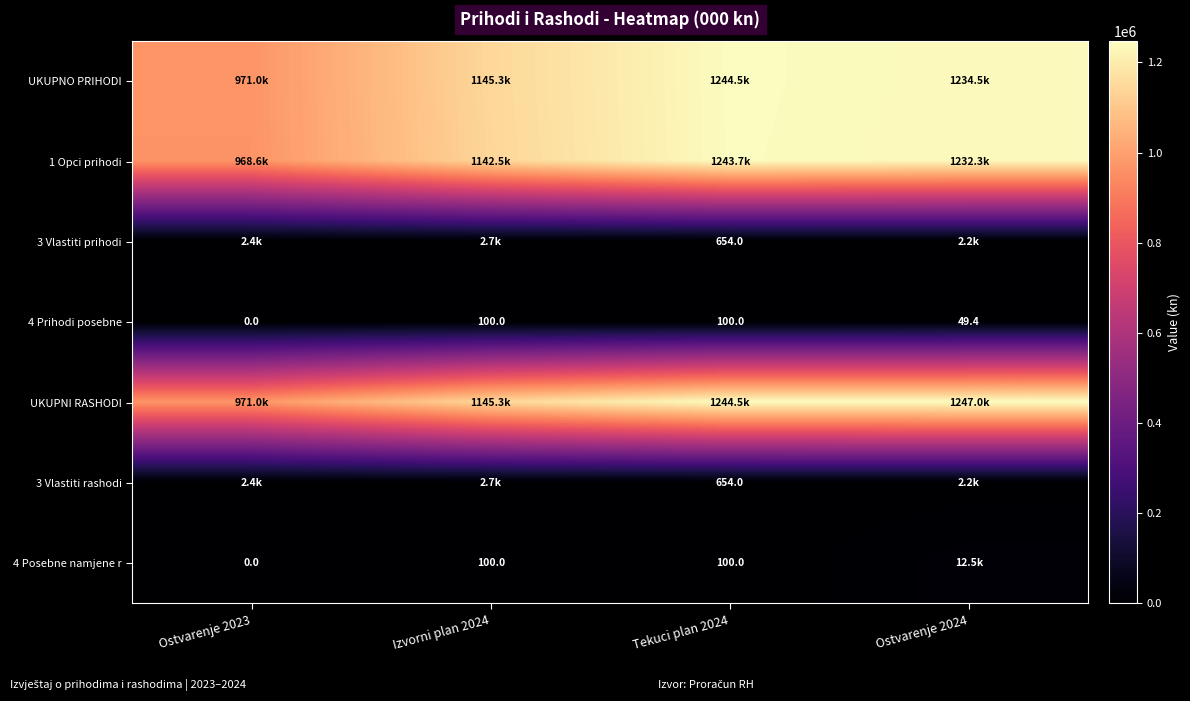

Which has a higher value, Izvorni plan 2024 or Ostvarenje 2024?

Ostvarenje 2024